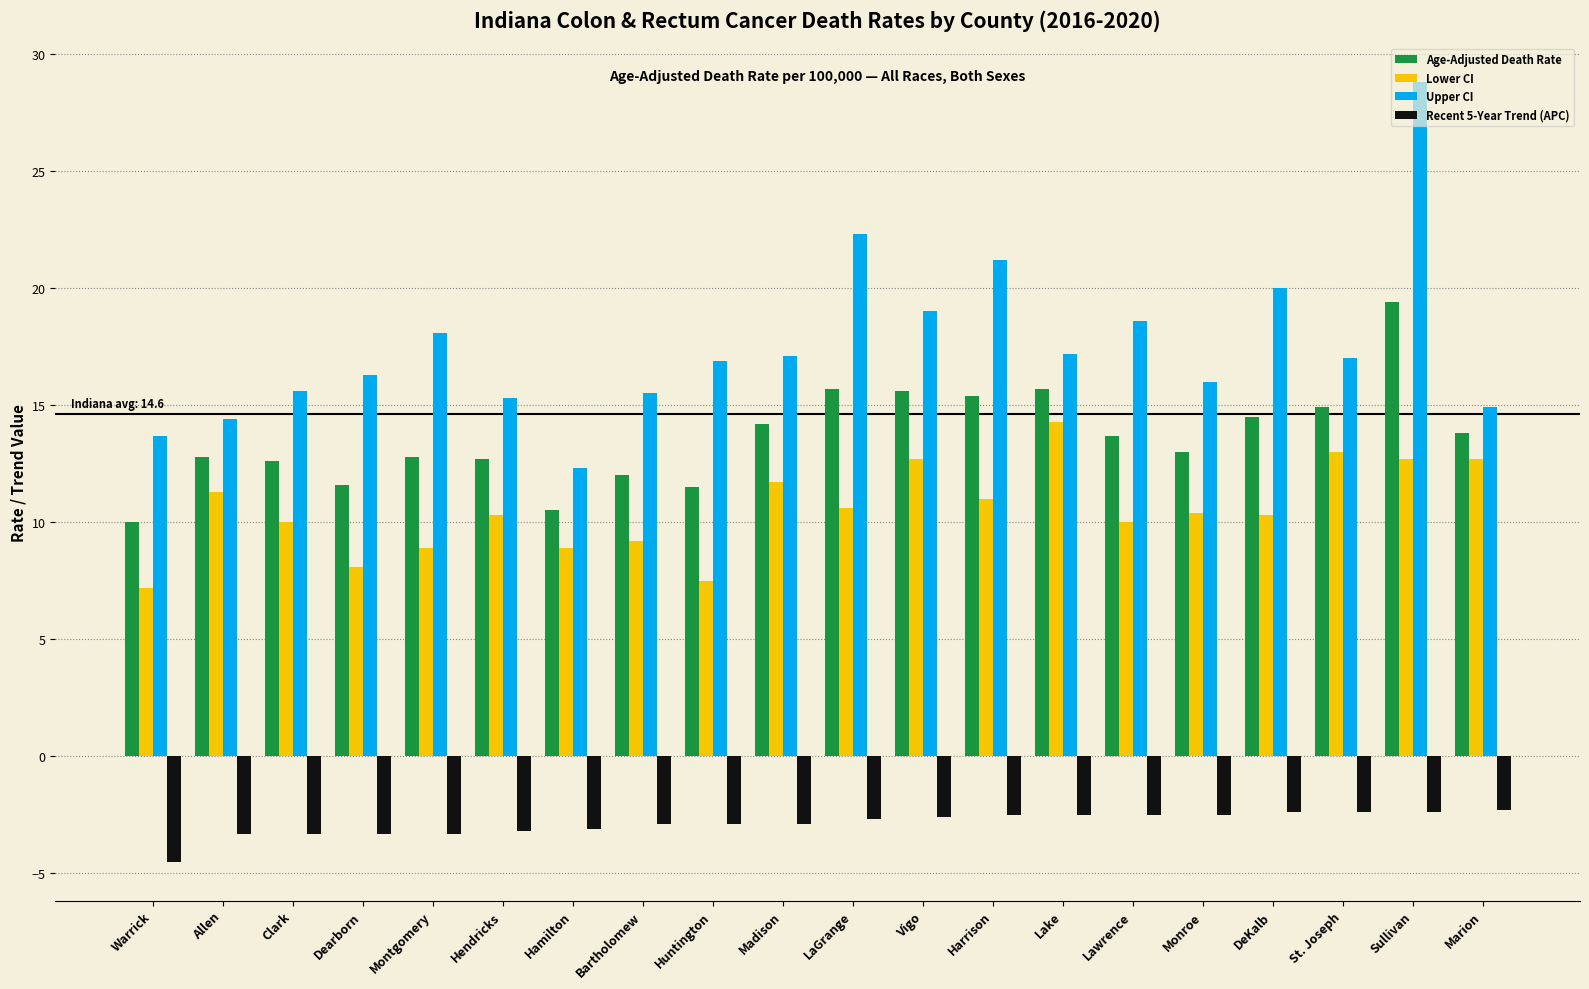

True or false: Recent 5-Year Trend (APC) has a value of -2.0 at Hamilton.

False